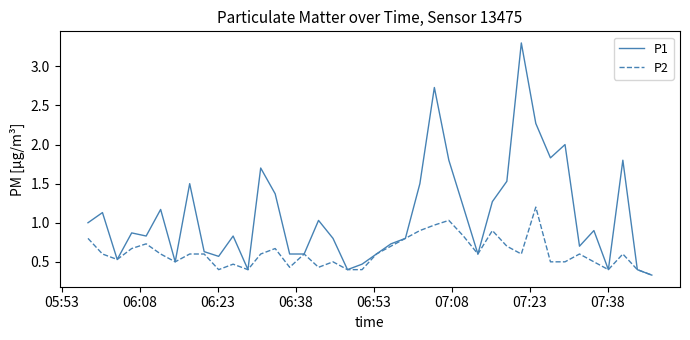

What is the minimum value for P2?

0.3